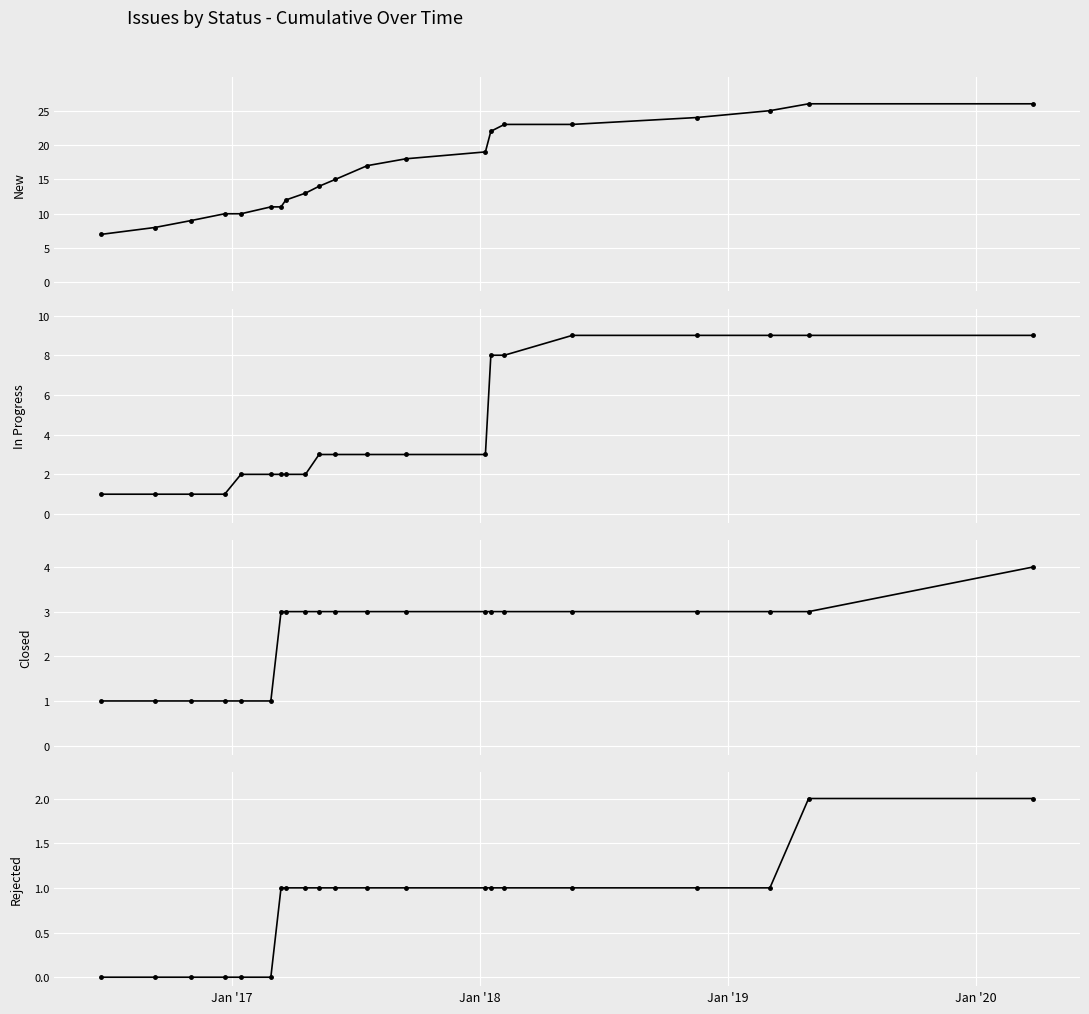

Which series has the largest total across all categories?

New